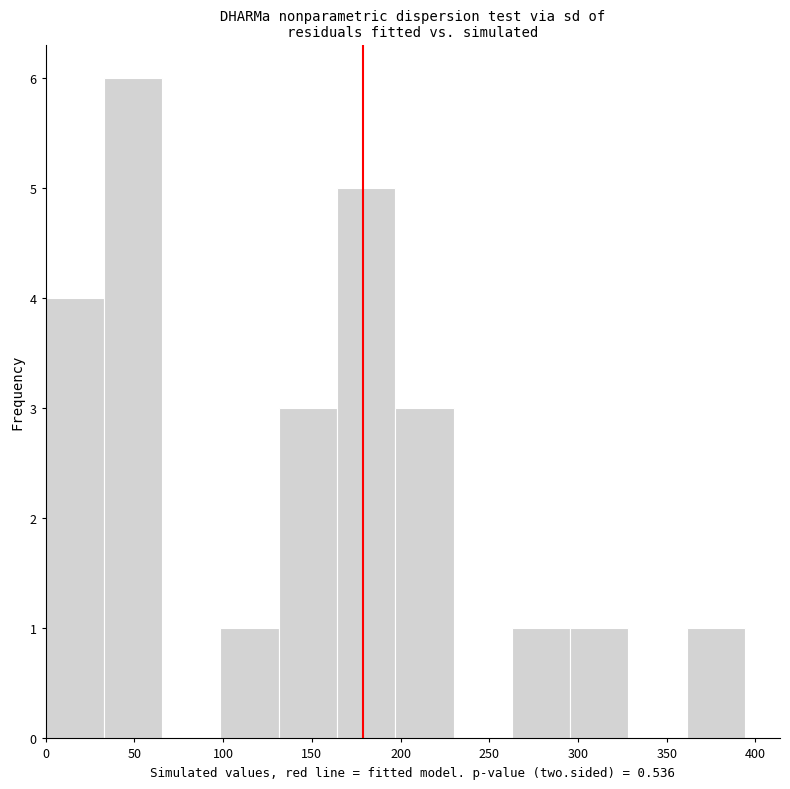

Reading left to right, list every bar in this chart as the range it spans on the x-axis followed by its height. Neither the bar edges nor the heights are printed on the chart, so give them approximately, as read against the axes.

0 to 35: 4
35 to 65: 6
65 to 100: 0
100 to 130: 1
130 to 165: 3
165 to 195: 5
195 to 230: 3
230 to 265: 0
265 to 295: 1
295 to 330: 1
330 to 360: 0
360 to 395: 1